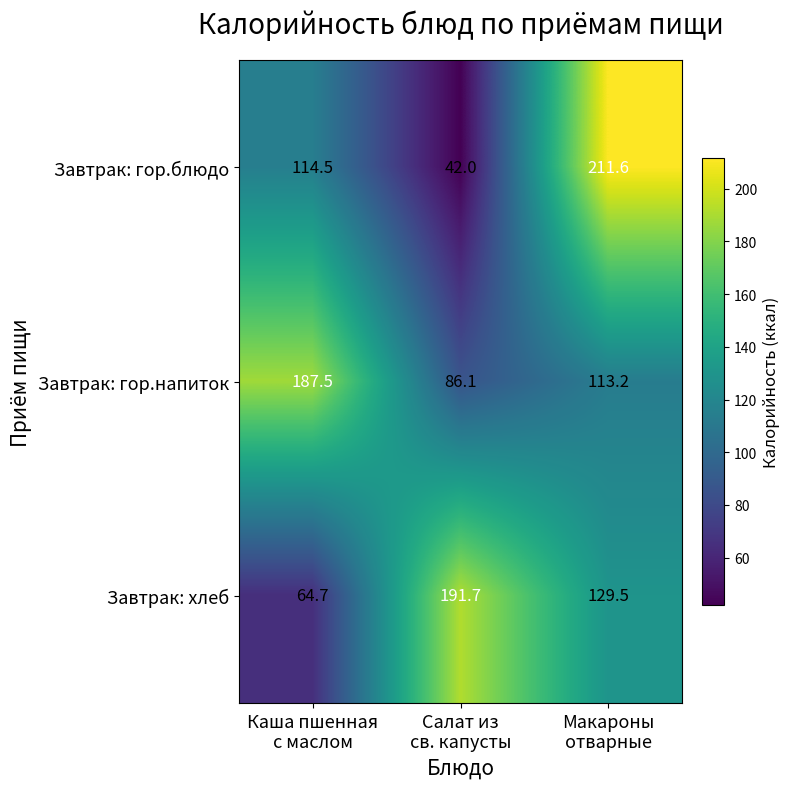

What is the lowest value of the Завтрак: гор.блюдо series?

42.0